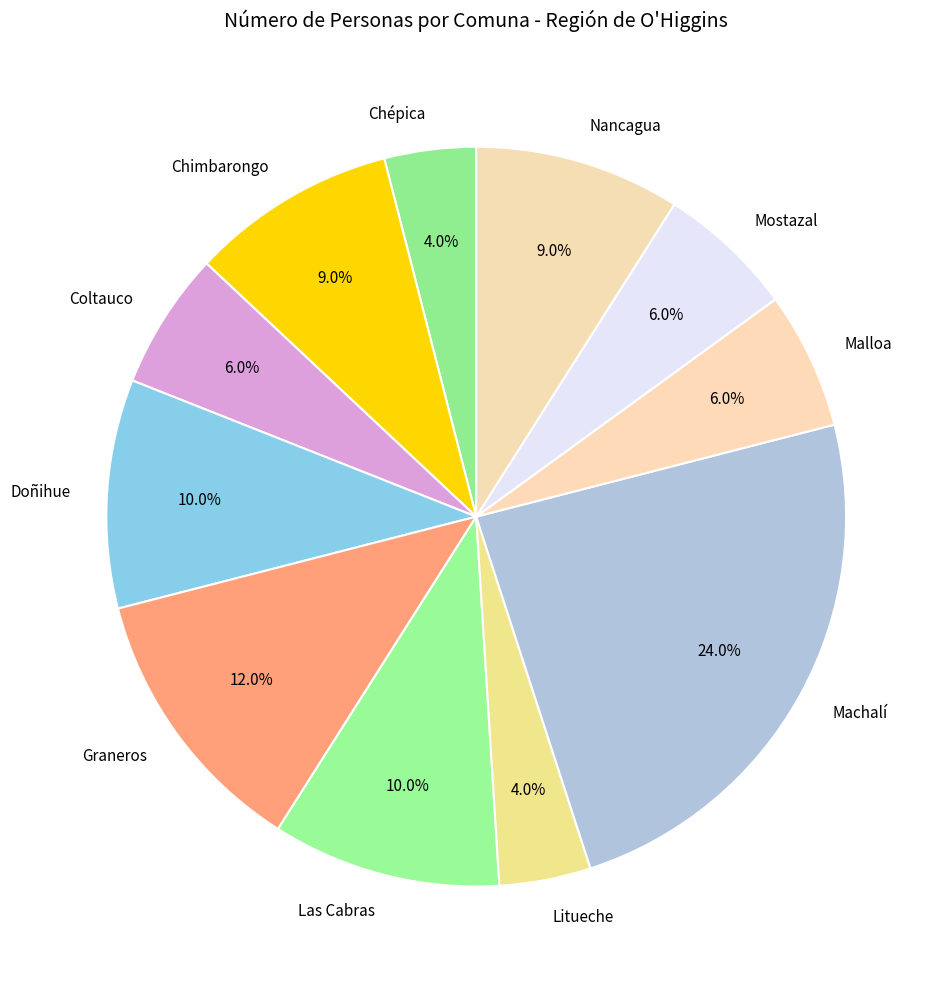

Does Chépica account for over 50% of the chart?

No